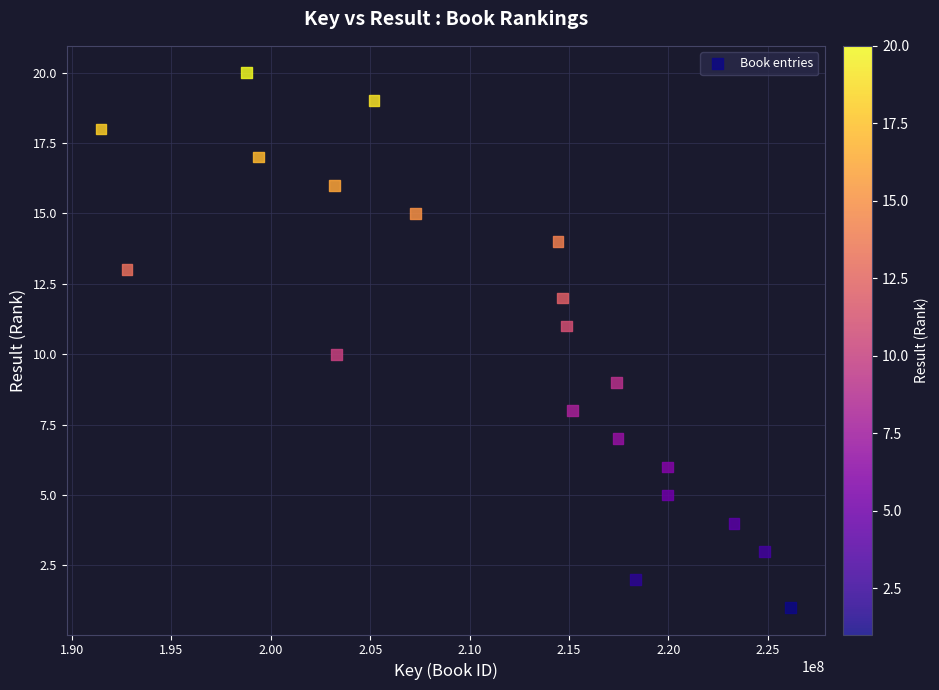

What is the range of Y values (max minus min)?

19